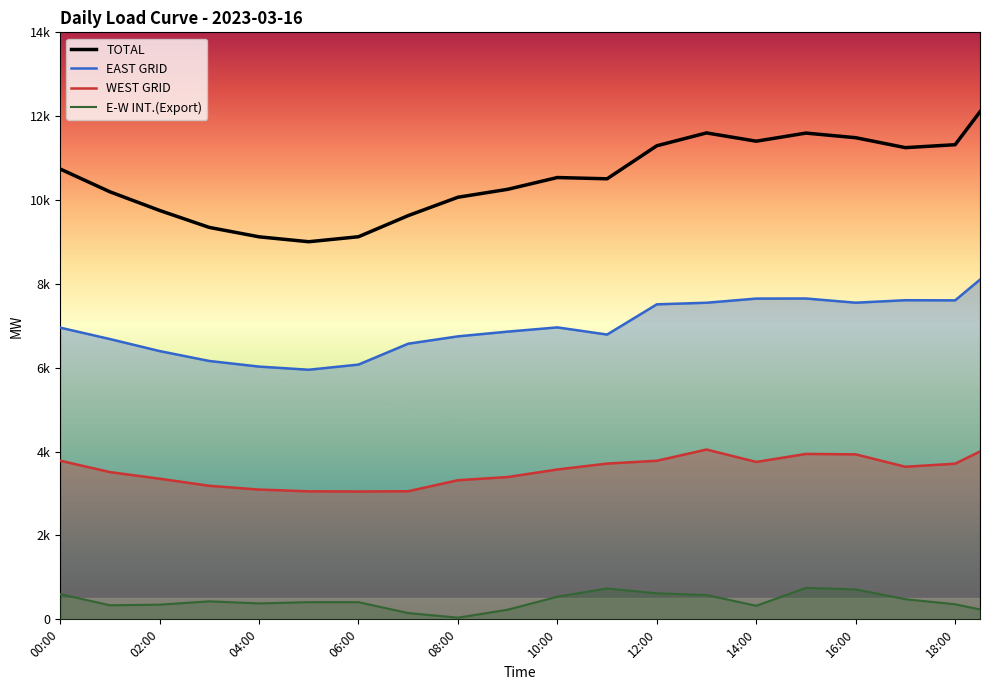

True or false: E-W INT.(Export) and WEST GRID intersect in this chart.

False